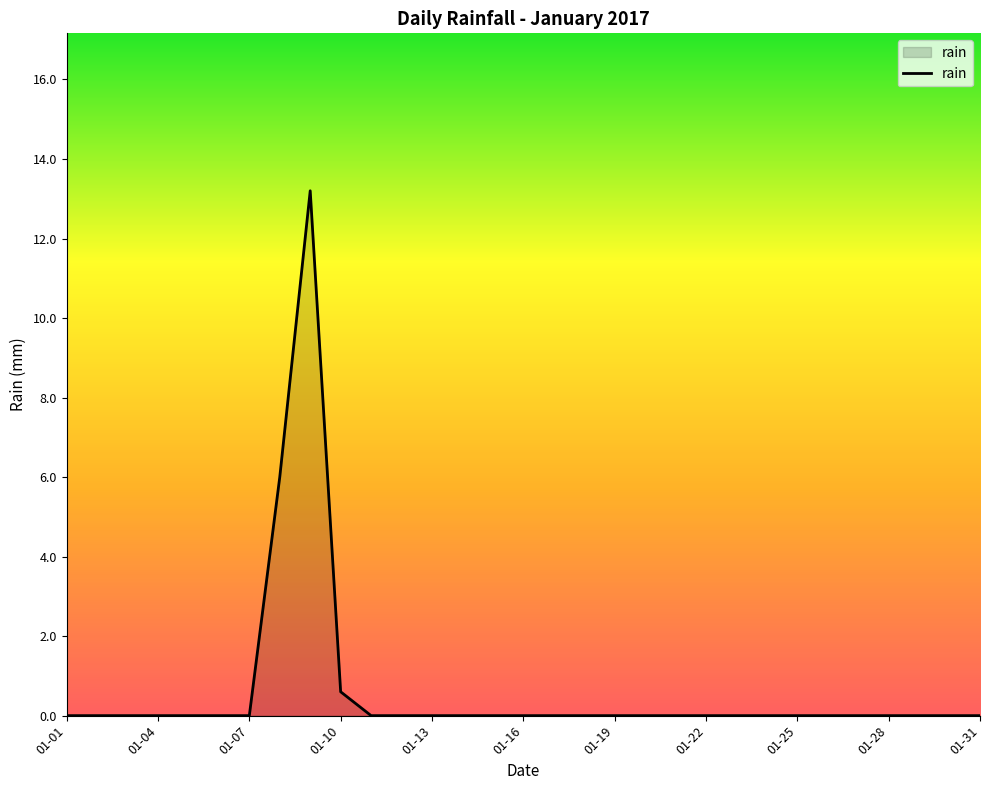

Is this an area chart (filled region under the line)?

Yes